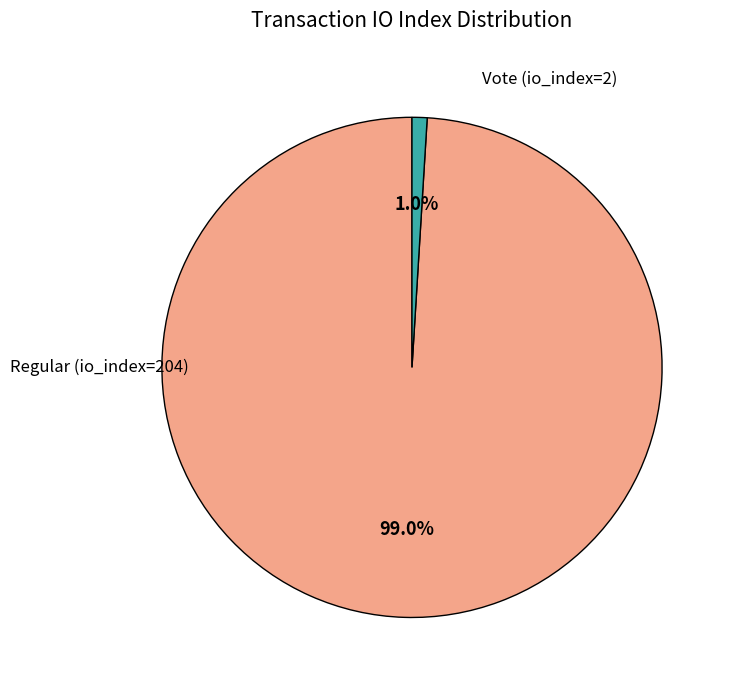

To the nearest percent, what is the difference between the Regular (io_index=204) and Vote (io_index=2) slice percentages?

98%